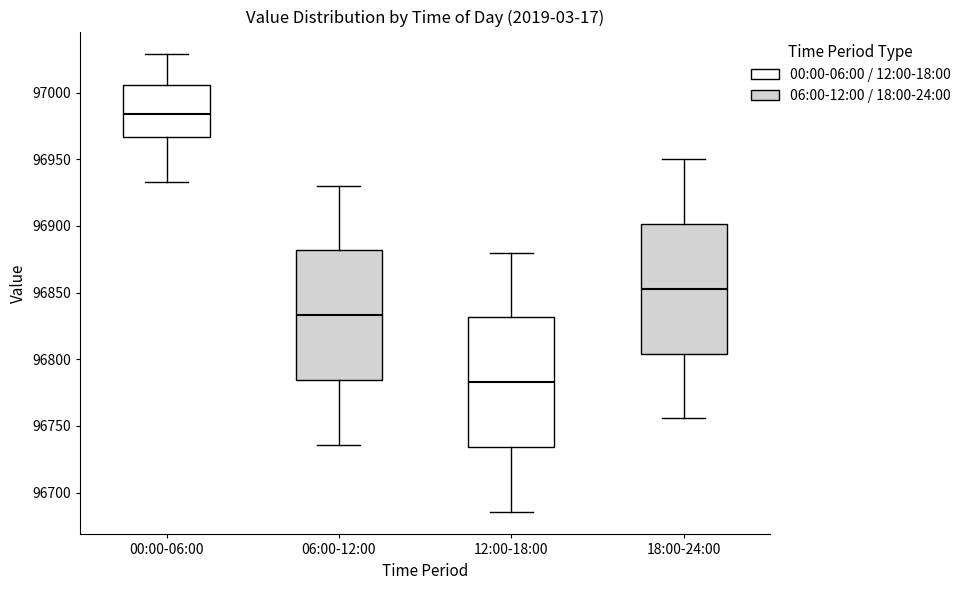

Where does the upper whisker of the box for 06:00-12:00 end on the y-axis? The values are not printed on the chart, so give them approximately, as read against the axis.

96930